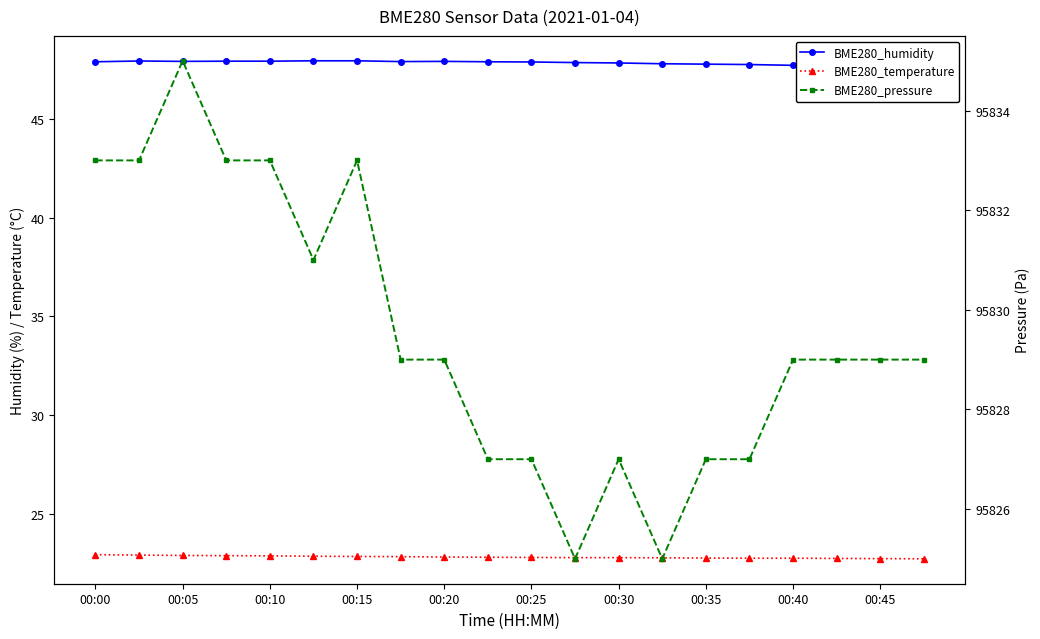

What is the approximate value of BME280_pressure at 17?

95829.0